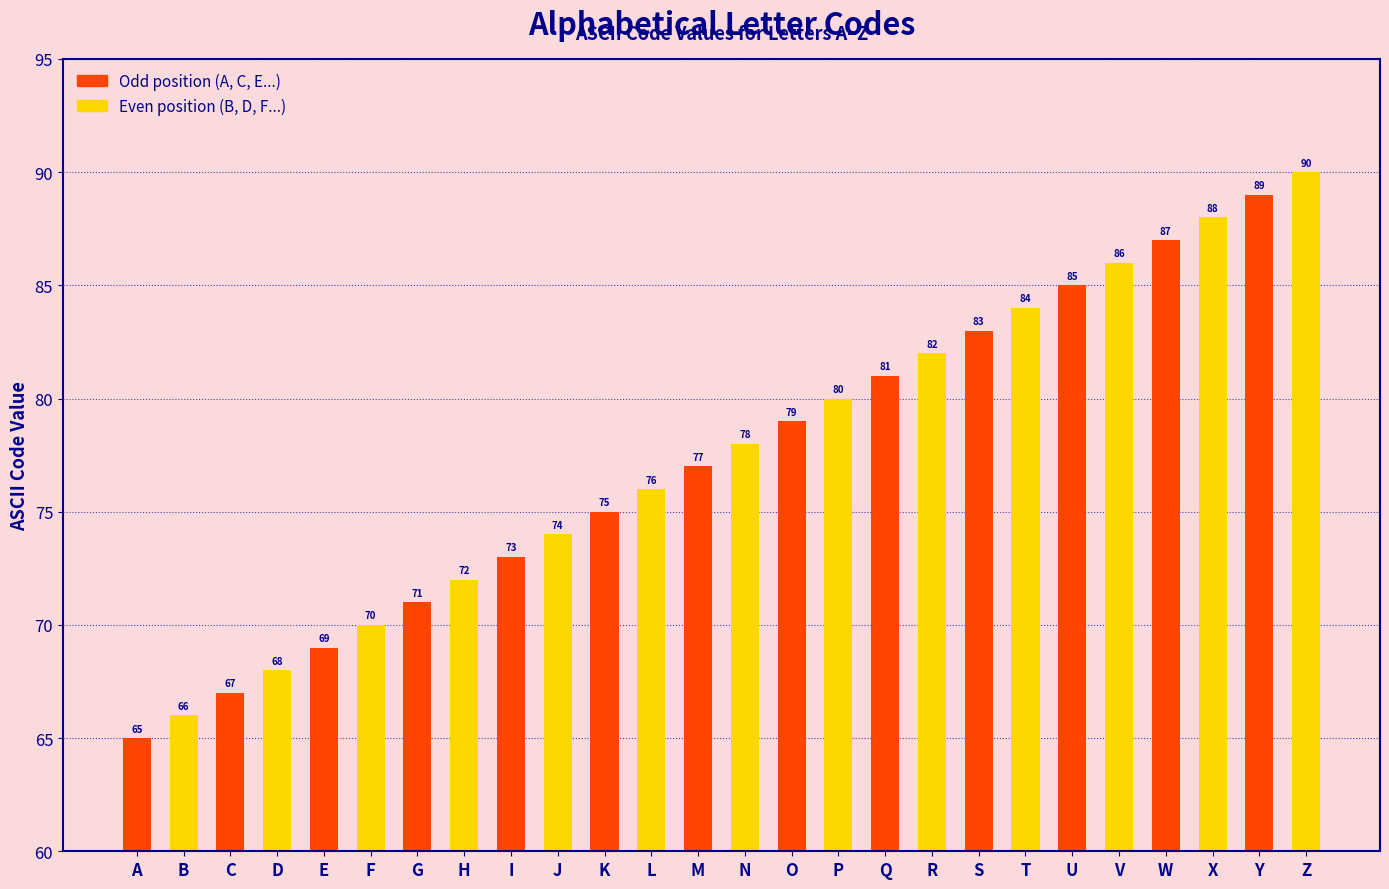

What is the ratio of the value at E to the value at K?

0.9